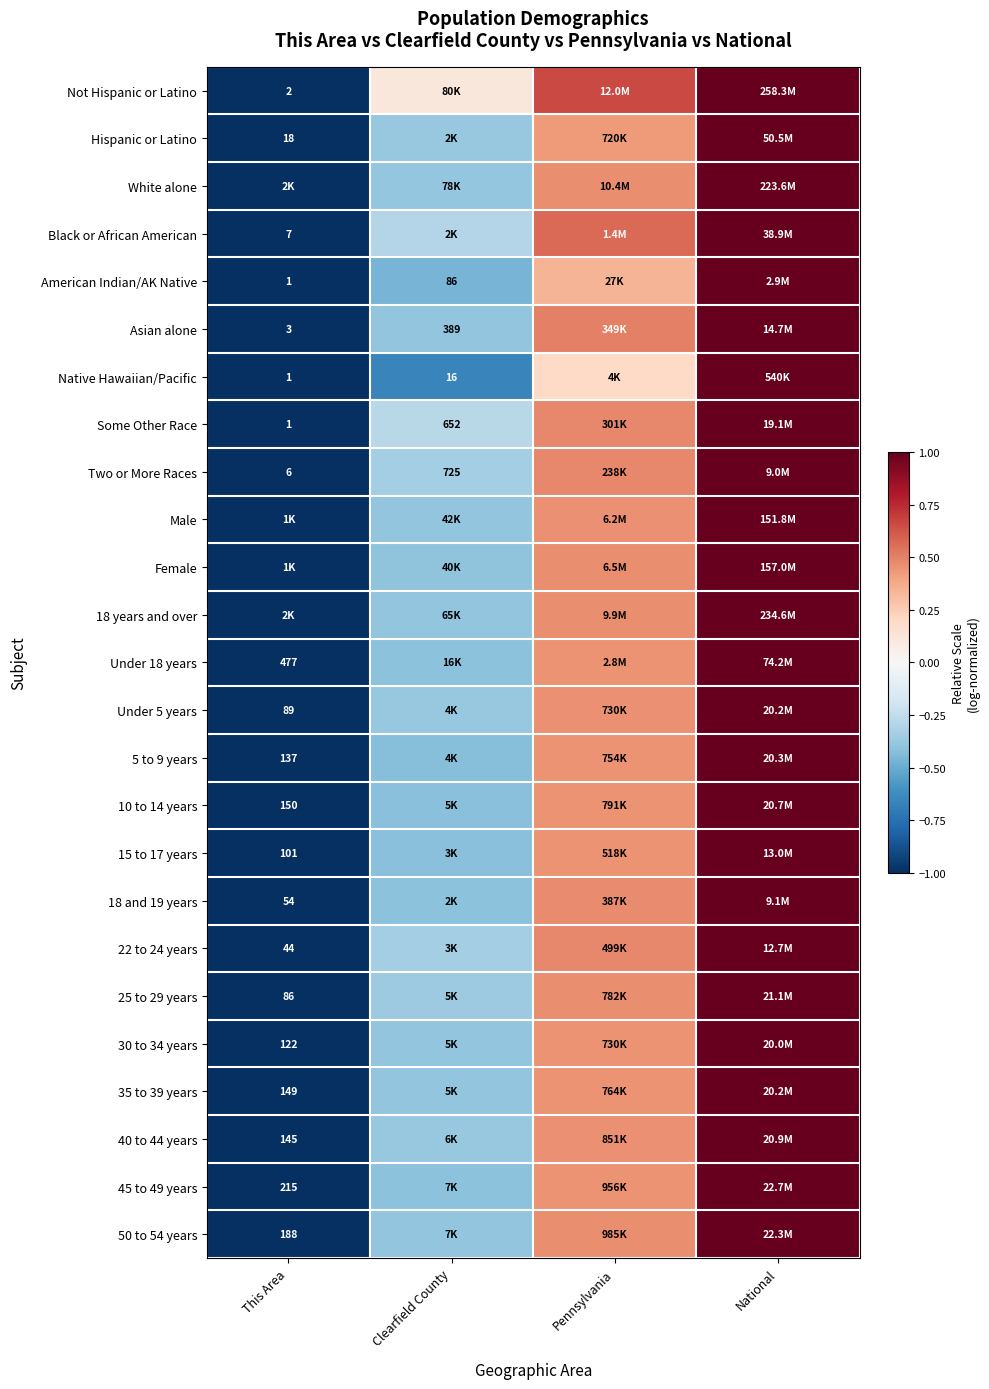

List the series in order of their peak value, lowest first.

White alone, 45 to 49 years, 50 to 54 years, 15 to 17 years, 18 years and over, Male, 35 to 39 years, 10 to 14 years, Female, 40 to 44 years, 5 to 9 years, Under 18 years, 30 to 34 years, 18 and 19 years, Under 5 years, 25 to 29 years, Native Hawaiian/Pacific, 22 to 24 years, Two or More Races, American Indian/AK Native, Hispanic or Latino, Asian alone, Black or African American, Some Other Race, Not Hispanic or Latino